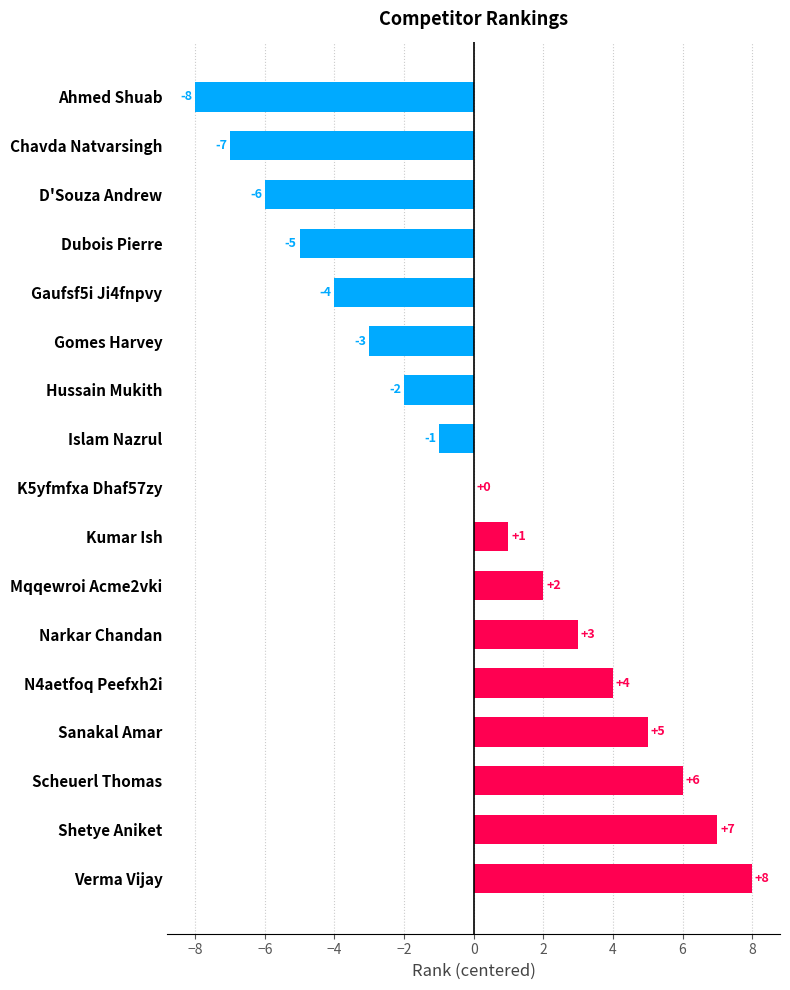

How many distinct data groups are displayed?

1